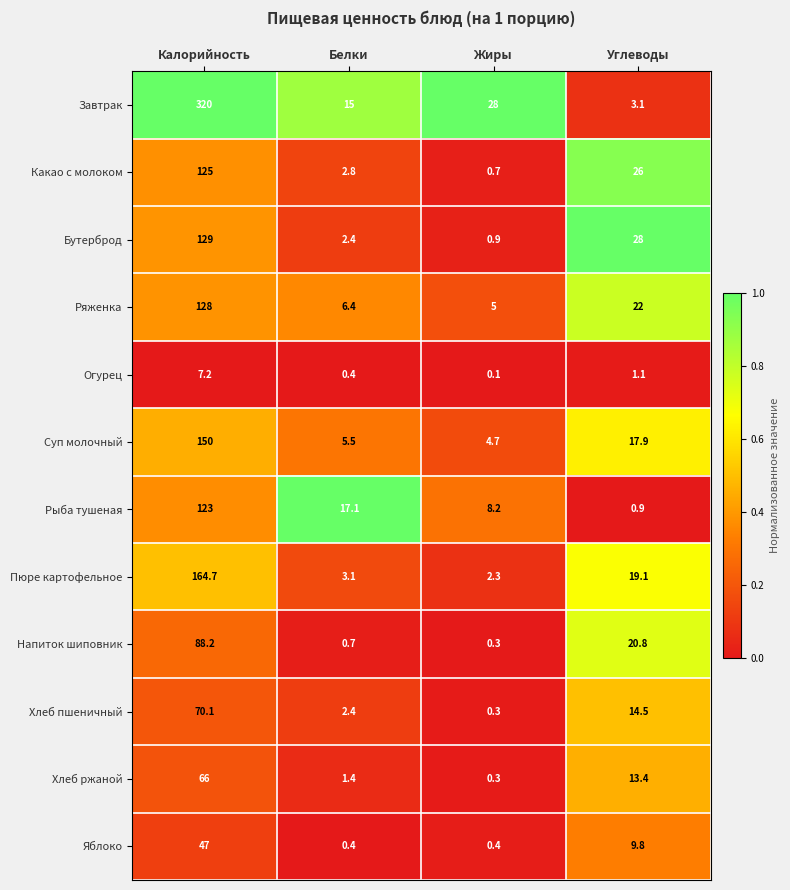

True or false: Суп молочный has a value of 10.3 at Углеводы.

False